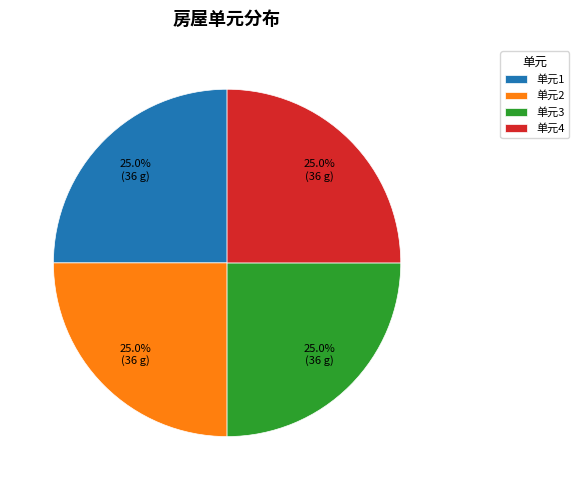

Approximately how many times larger is the value at 单元4 compared to 单元3?

1.0